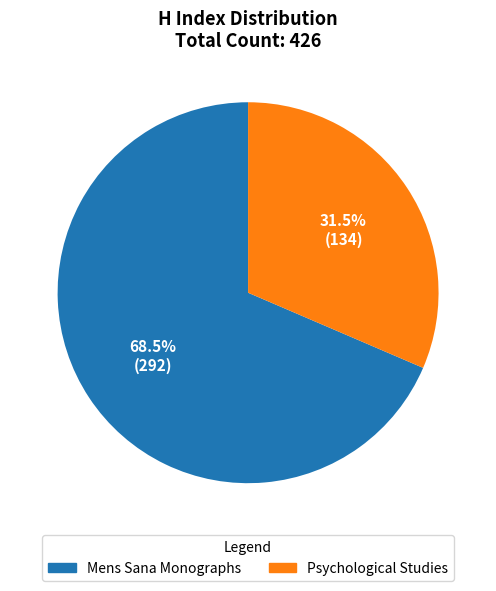

Which category has the biggest portion of the pie?

Mens Sana Monographs